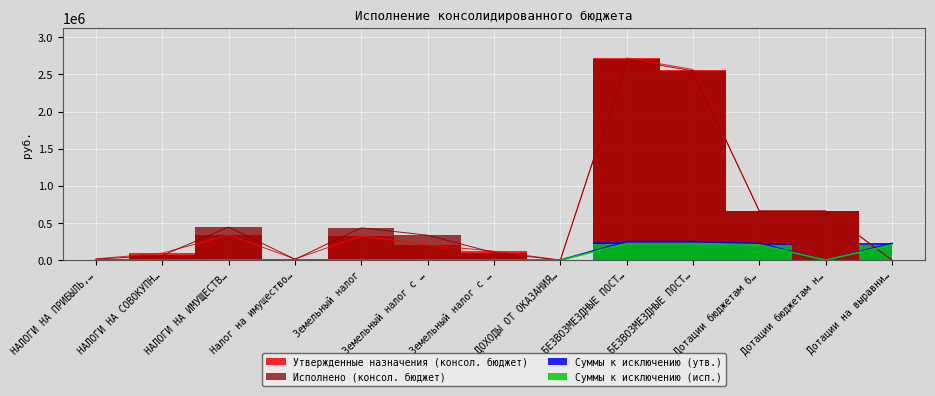

What position from the left is Земельный налог с организаций?

6